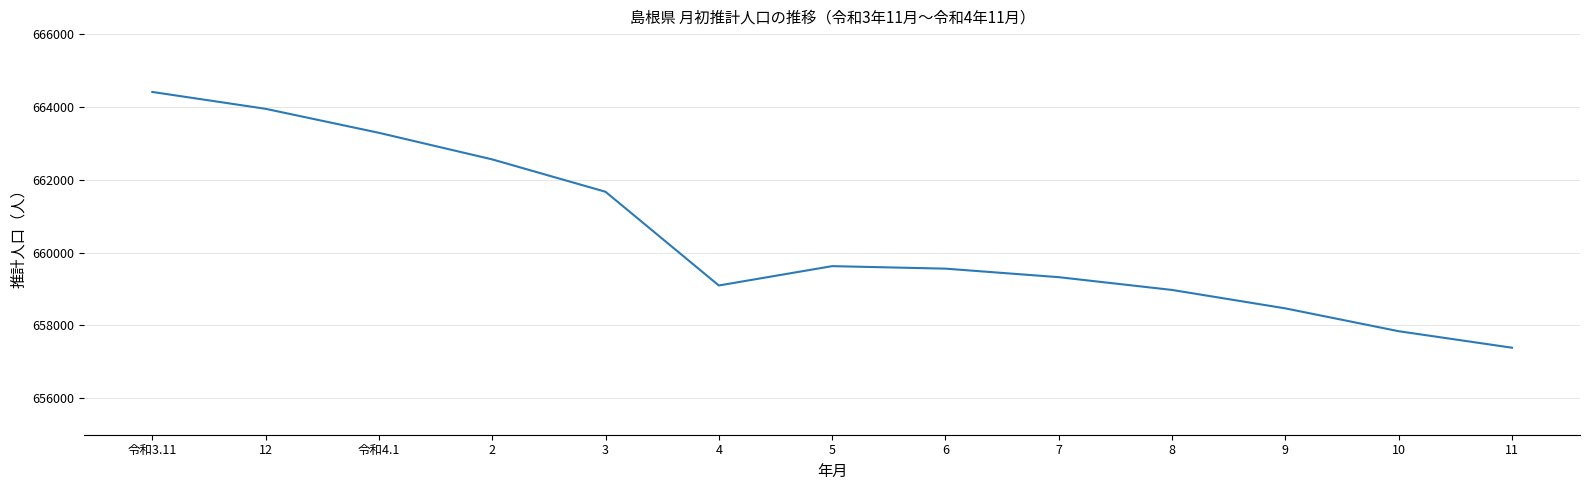

Count the number of data series in this chart.

1